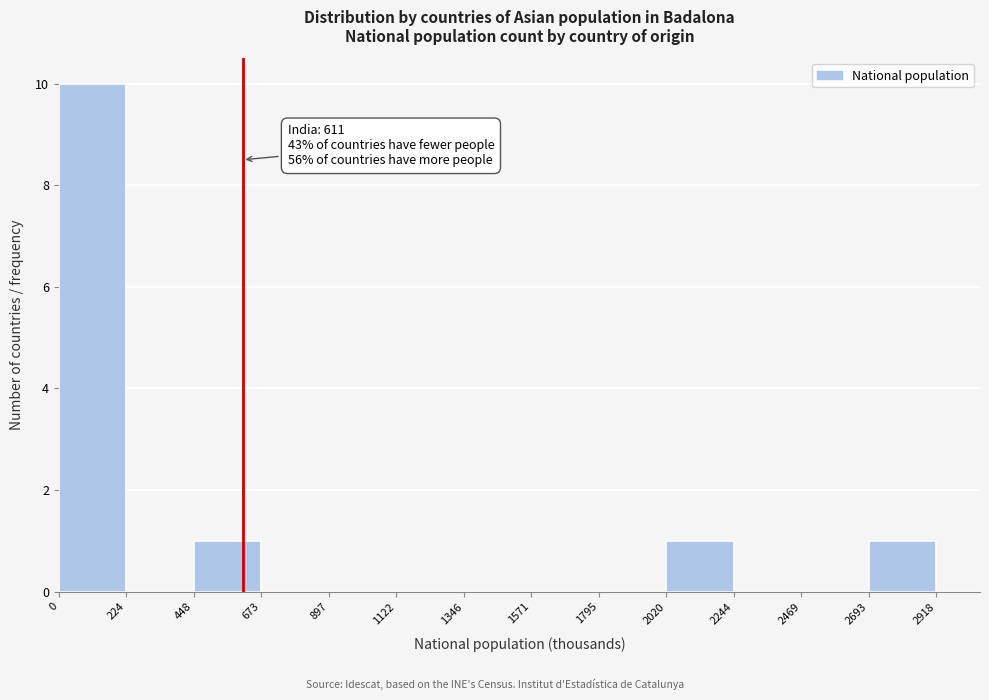

Which range on the x-axis has the tallest bar?

0 to 224